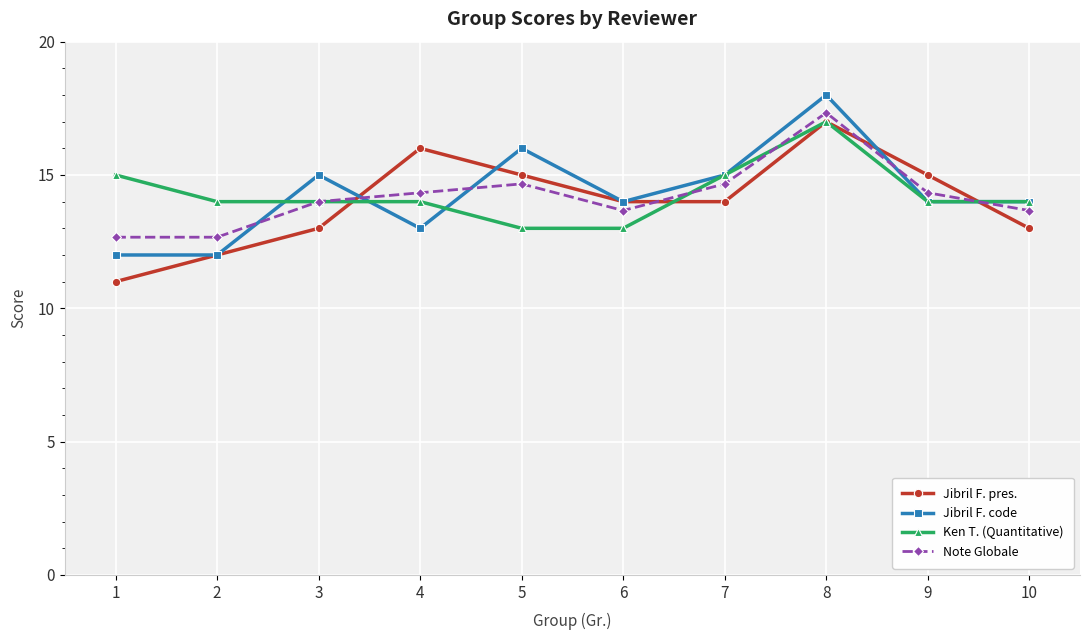

What value does the Note Globale series have at 2?

12.7